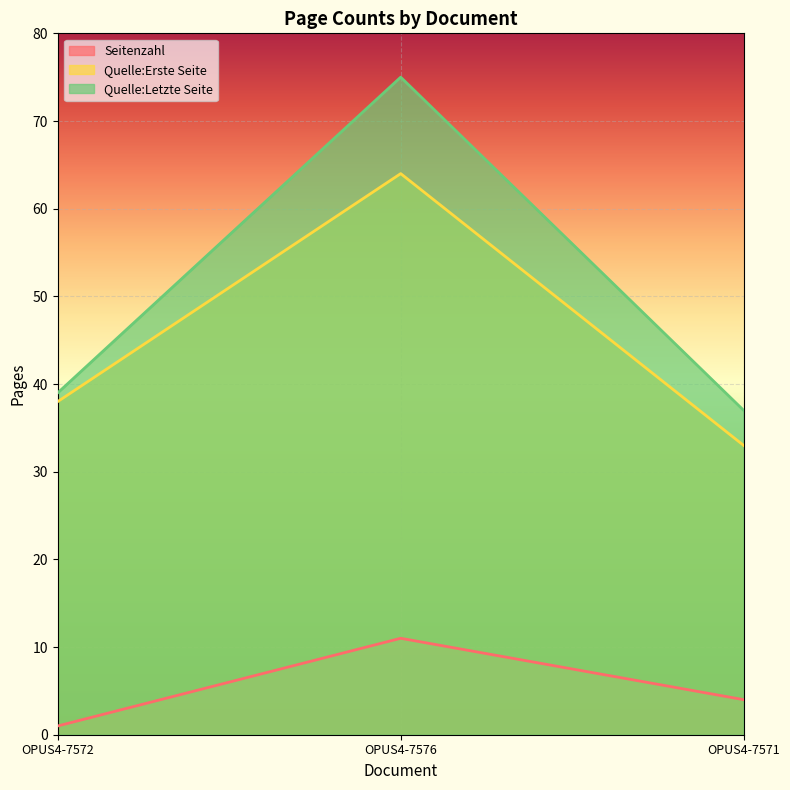

Does the chart display data point markers on the line(s)?

No